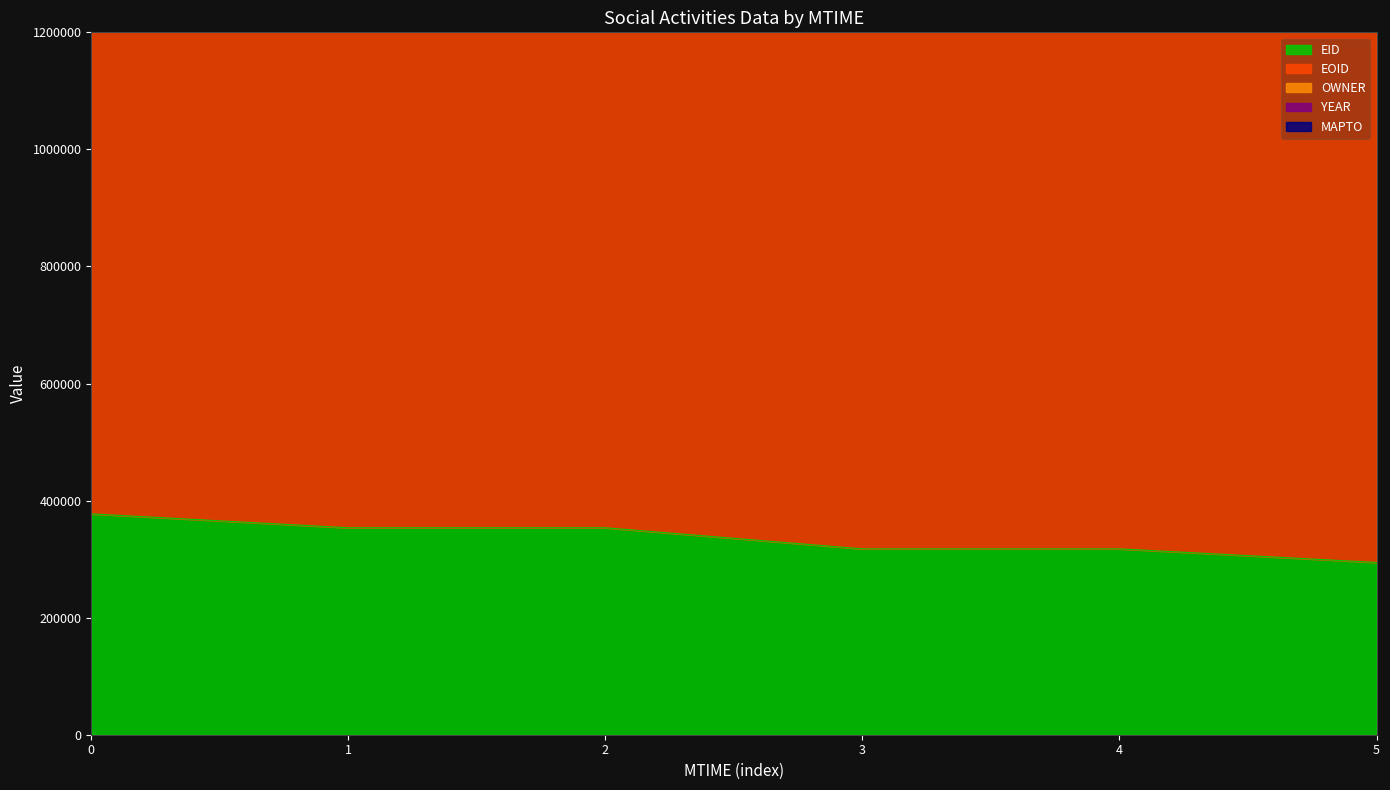

How many data points in OWNER are above 1740142?

2